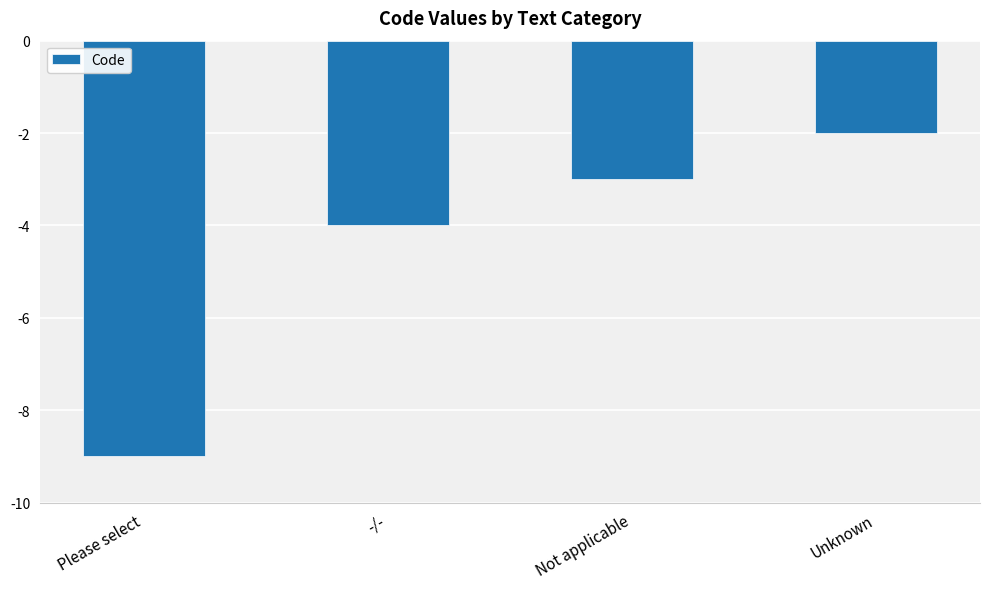

What value does the data have at Please select?

-9